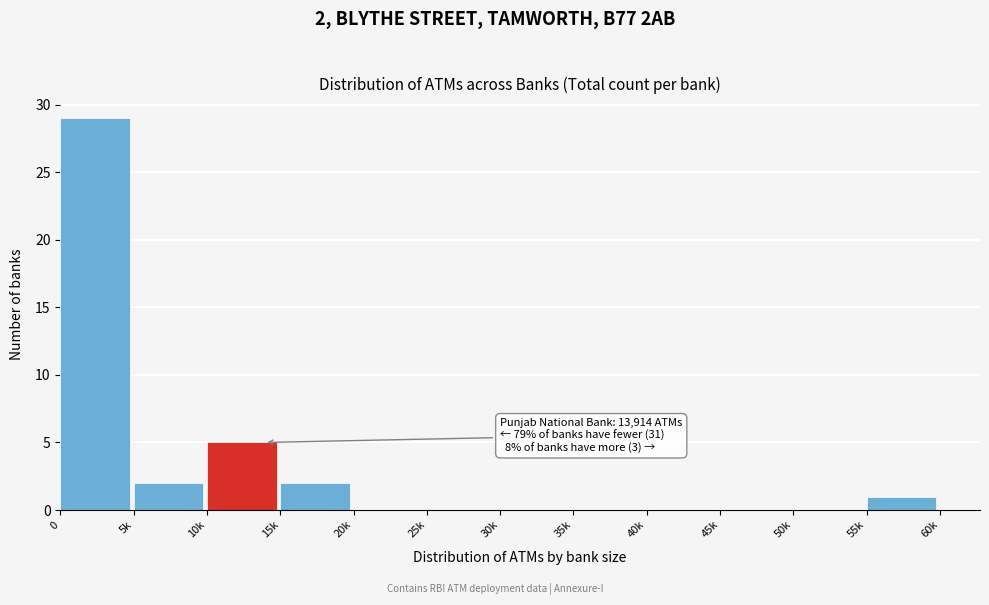

What is the greatest value displayed?

29